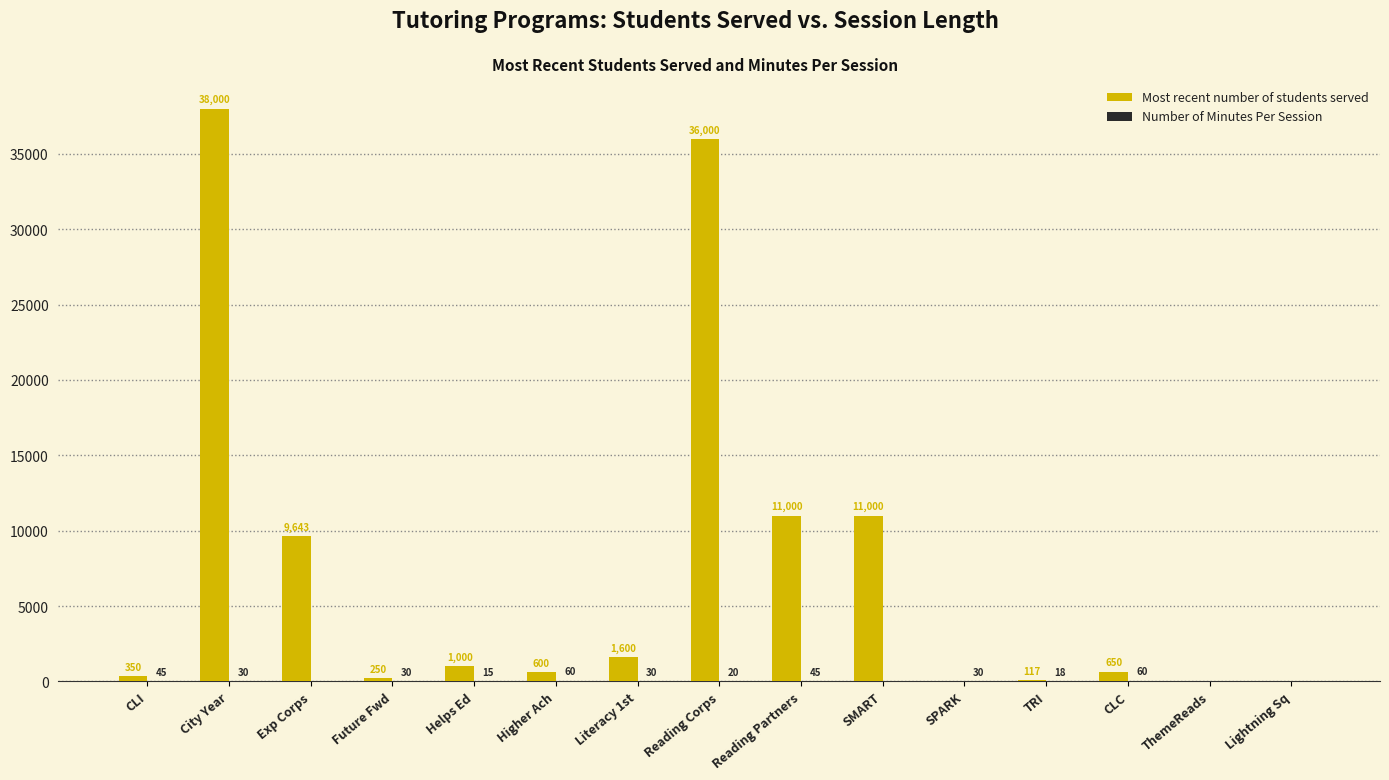

Which series has the widest spread of values?

Most recent number of students served